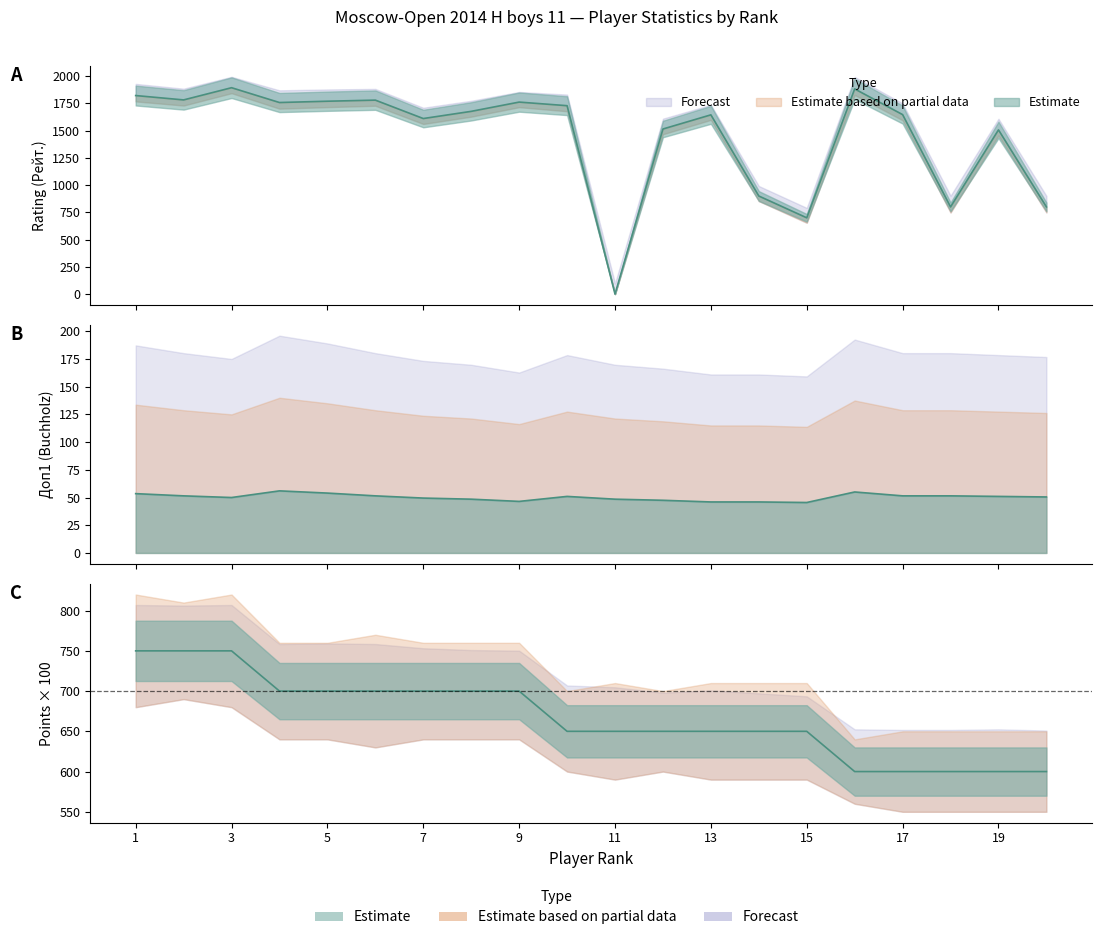

Is the value of Rating (Рейт.) at 4 greater than the value of Points (Очки) at 13?

Yes